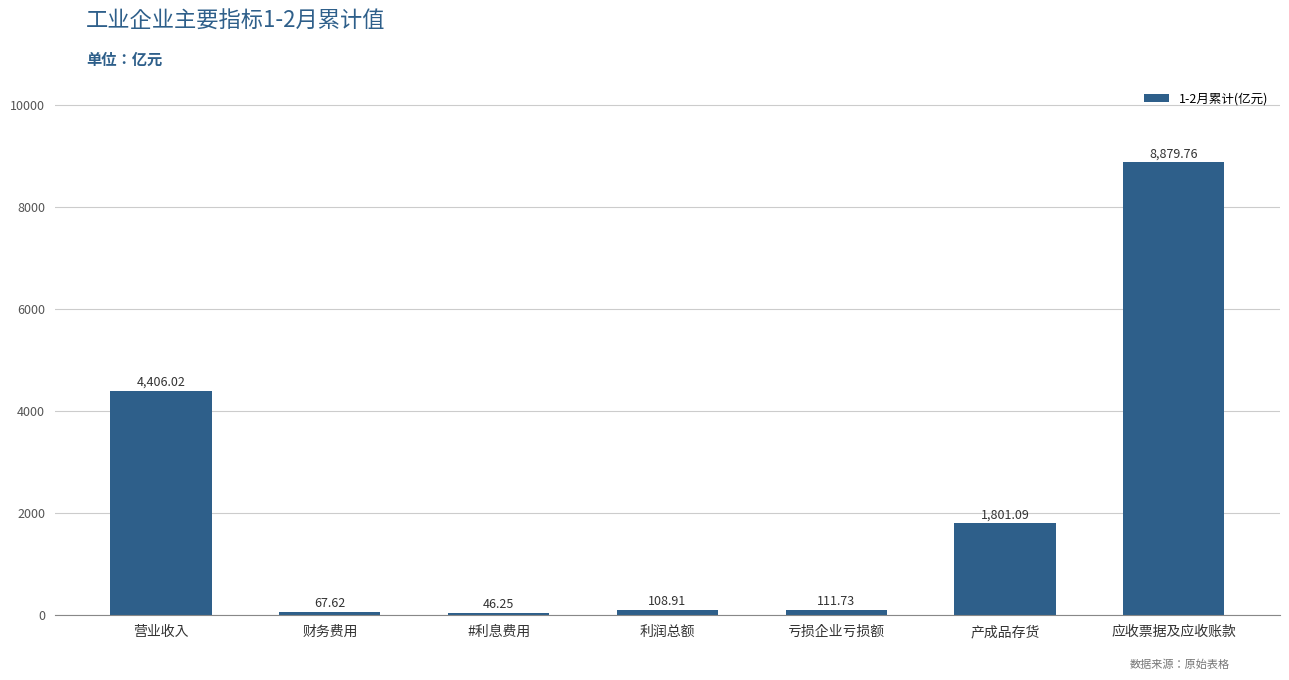

What is the value of the 6th bar from the left?

1801.1